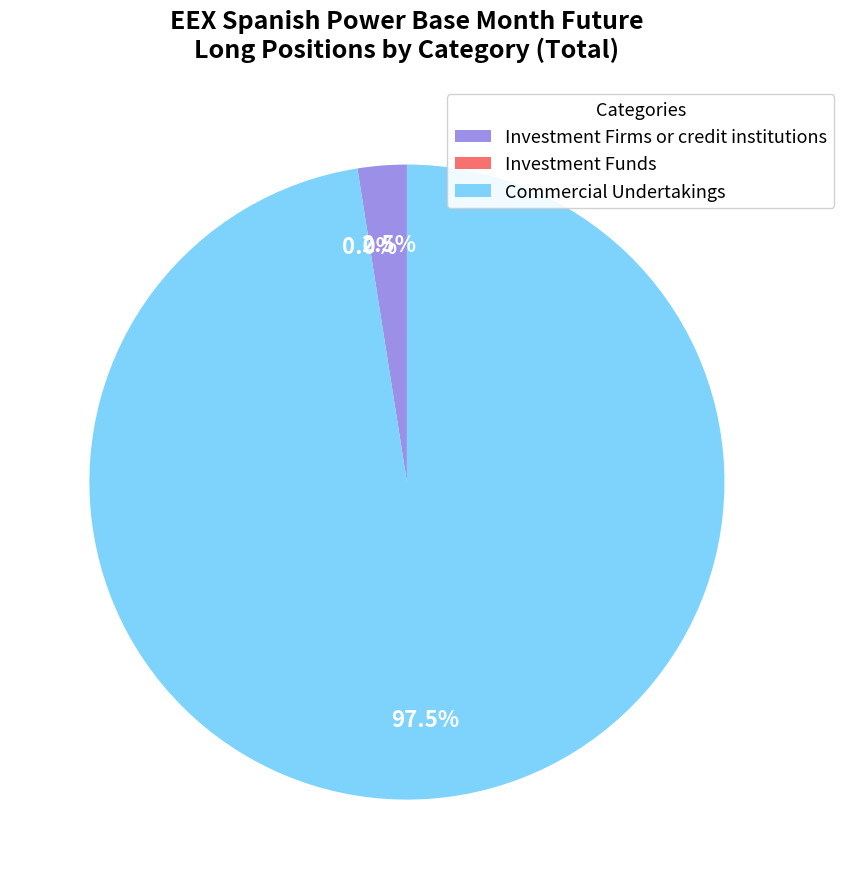

Which category has the smallest portion of the pie?

Investment Funds